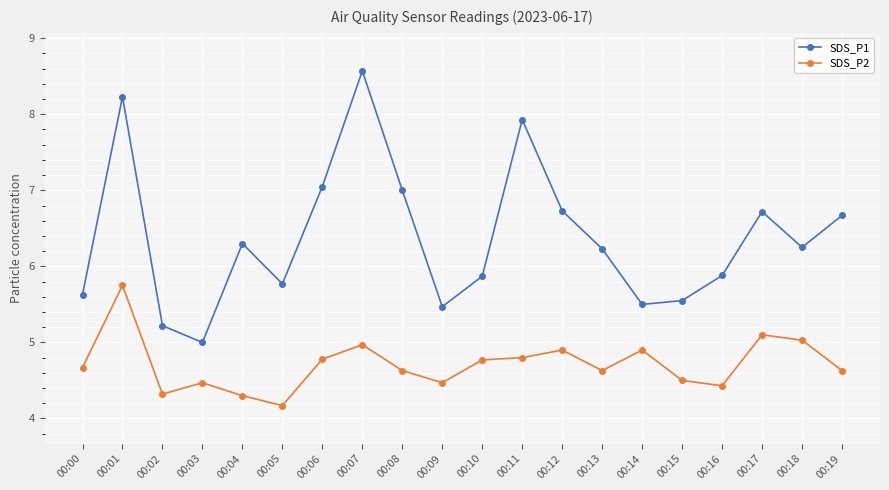

At which category does SDS_P1 reach its first local peak?

00:01